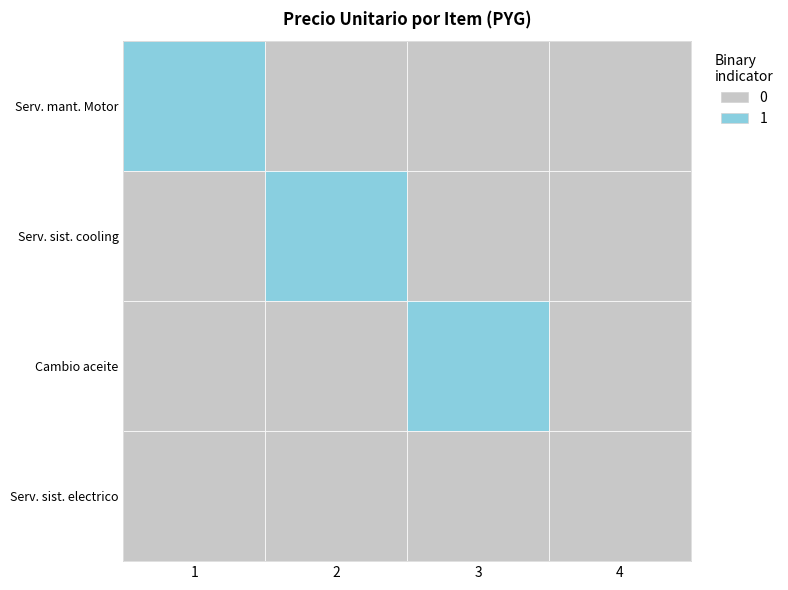

At which label does Serv. sist. electrico reach its peak?

4